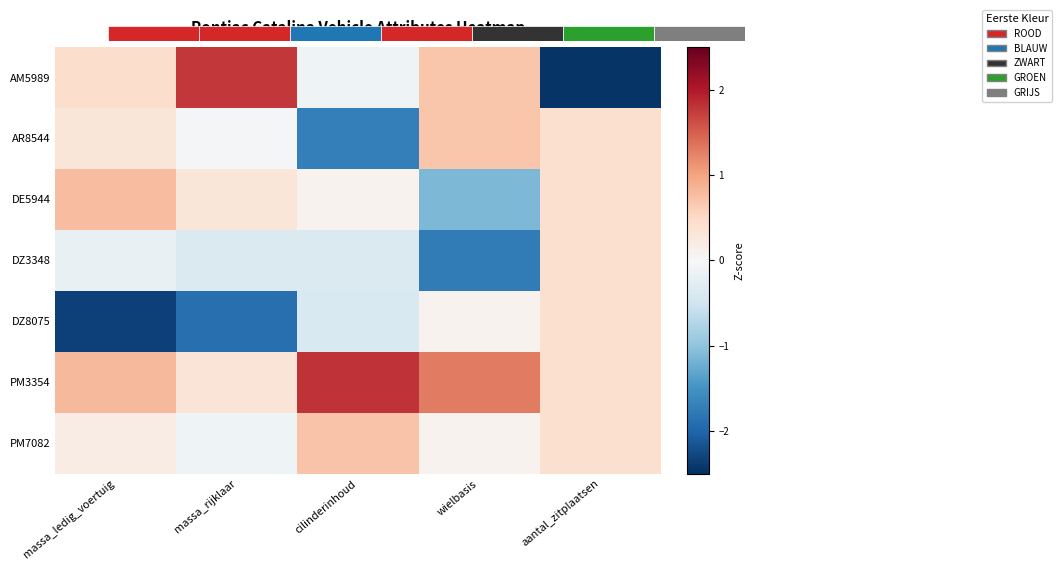

Is it true that DE5944 equals 0.8 at massa_ledig_voertuig?

True